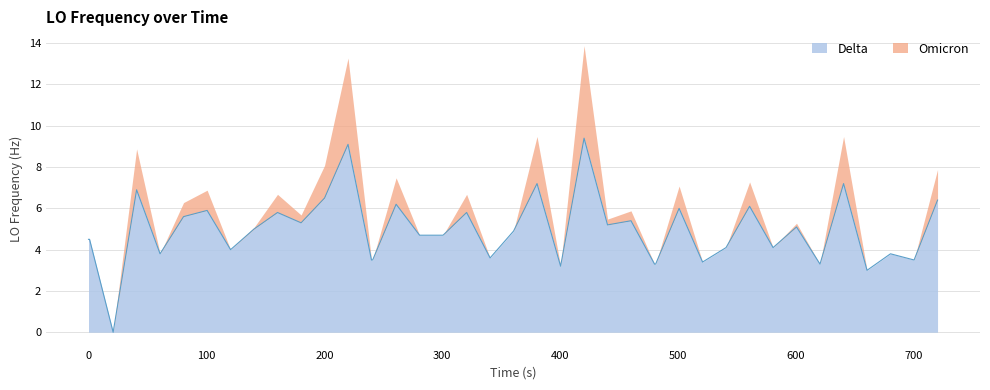

What is the highest value of the Delta series?

9.4